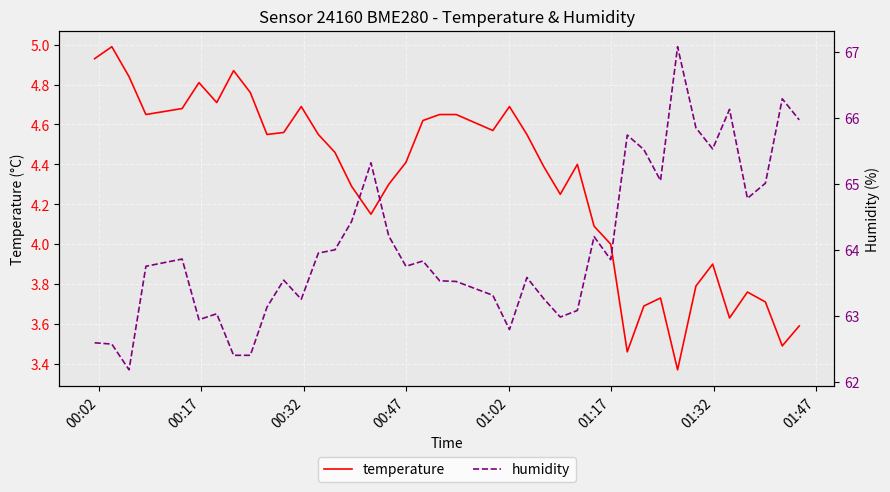

What is the maximum value for temperature?

5.0